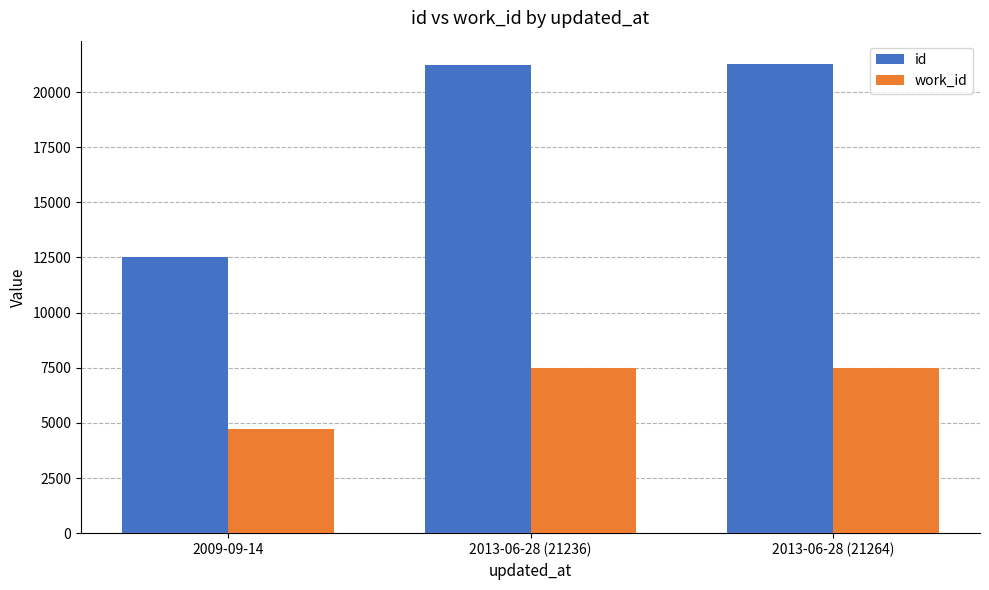

Read the work_id value at 2009-09-14, to the nearest 10.

4740